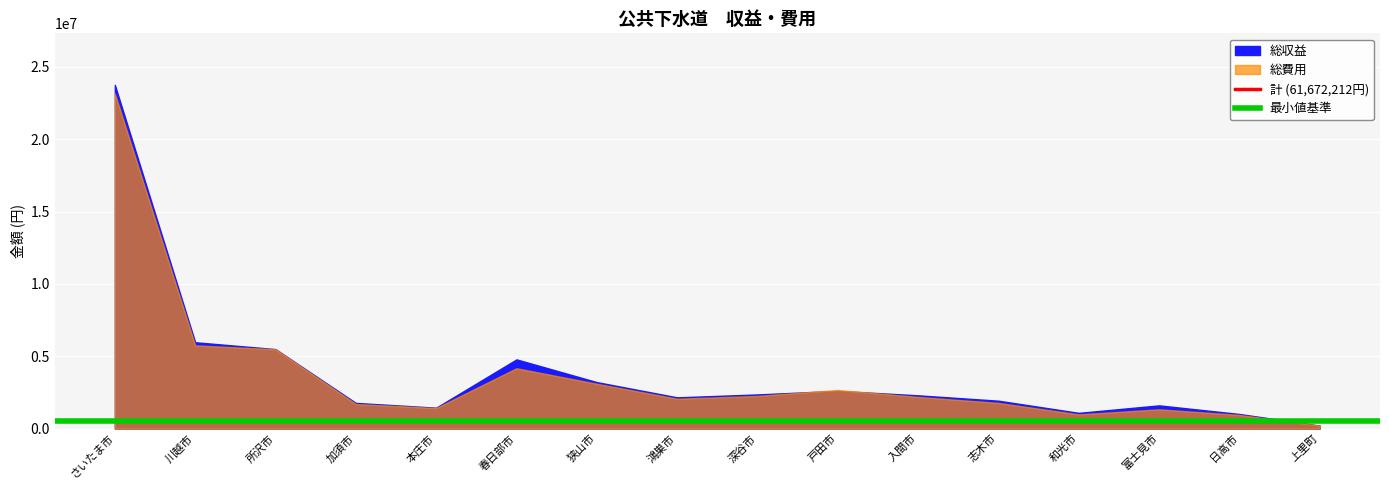

What is the value of the 最小値基準 point at the 1st from the left?

500000